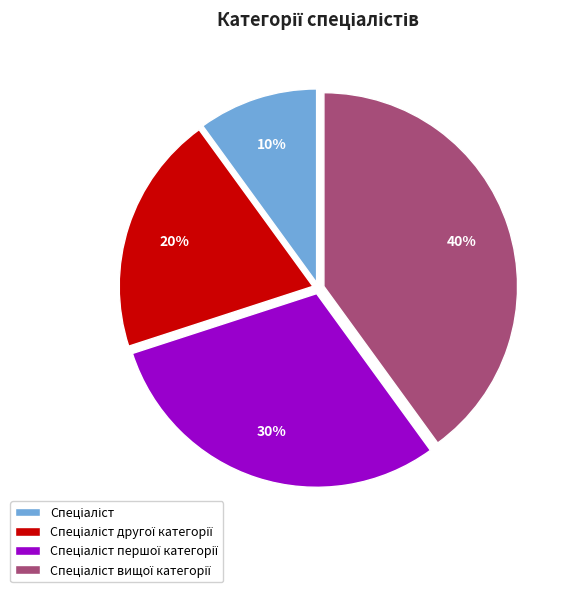

Is there a majority slice in this chart?

No